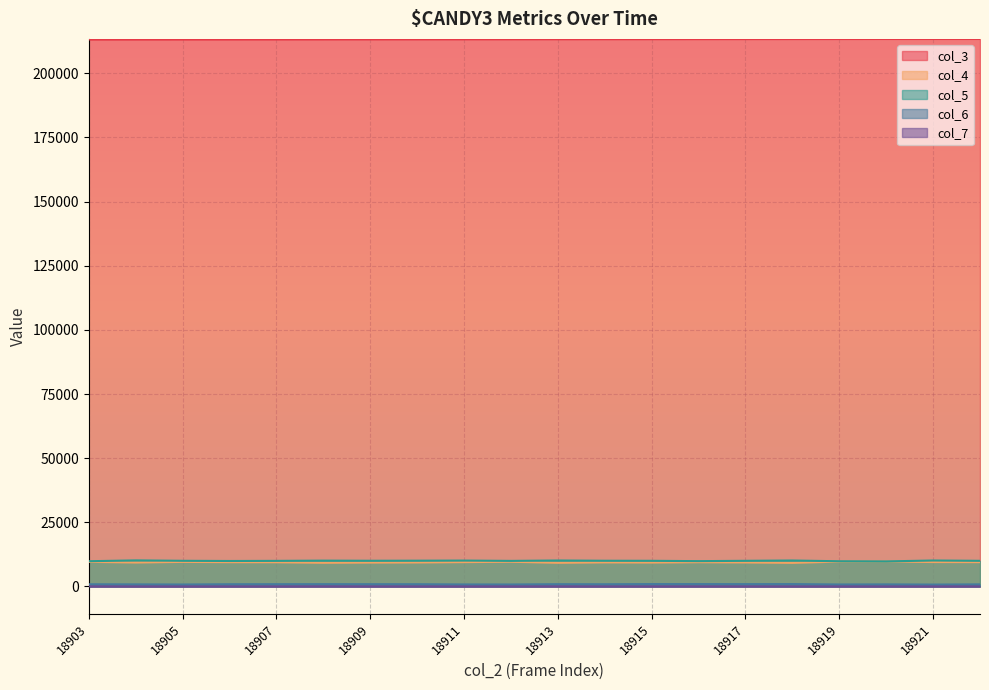

Is the value of col_7 at 18912 greater than the value of col_5 at 18916?

No